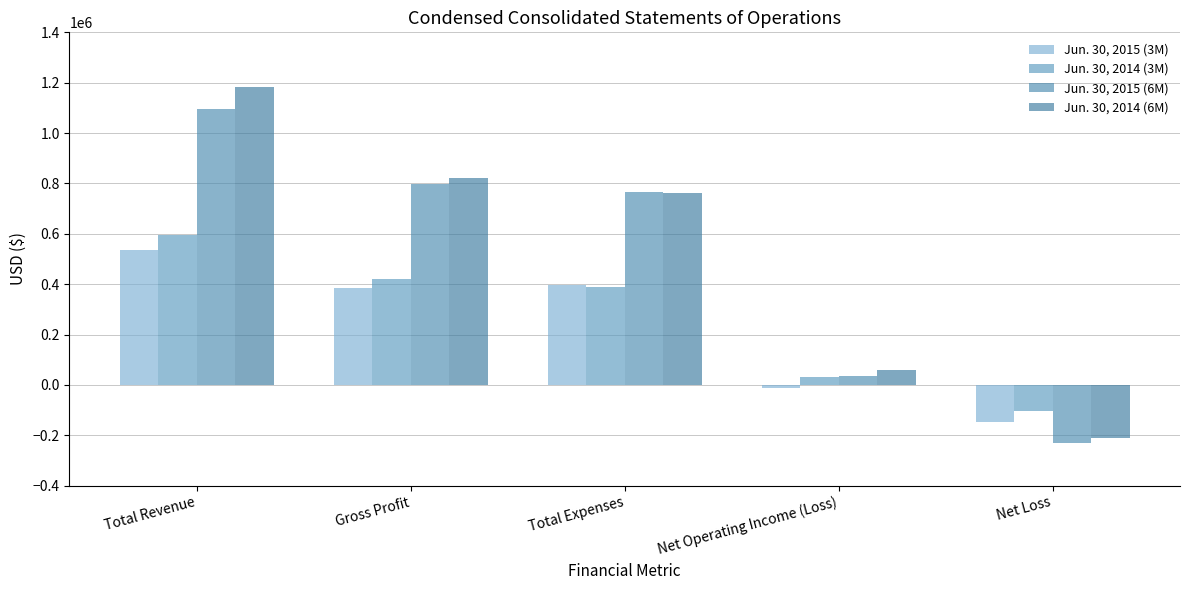

What is the sum of all Jun. 30, 2014 (6M) values?

2615740